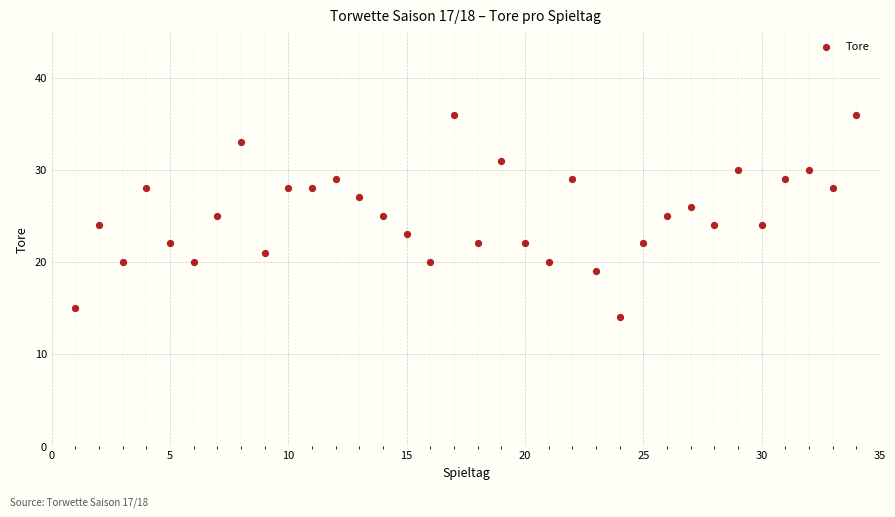

What is the range of Y values (max minus min)?

22